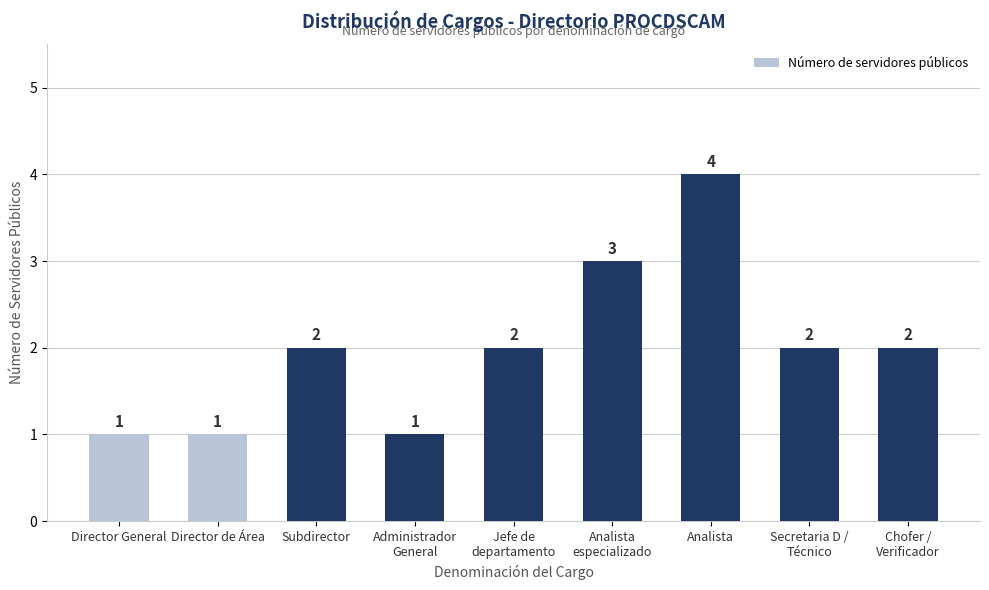

Read the value at Analista.

4